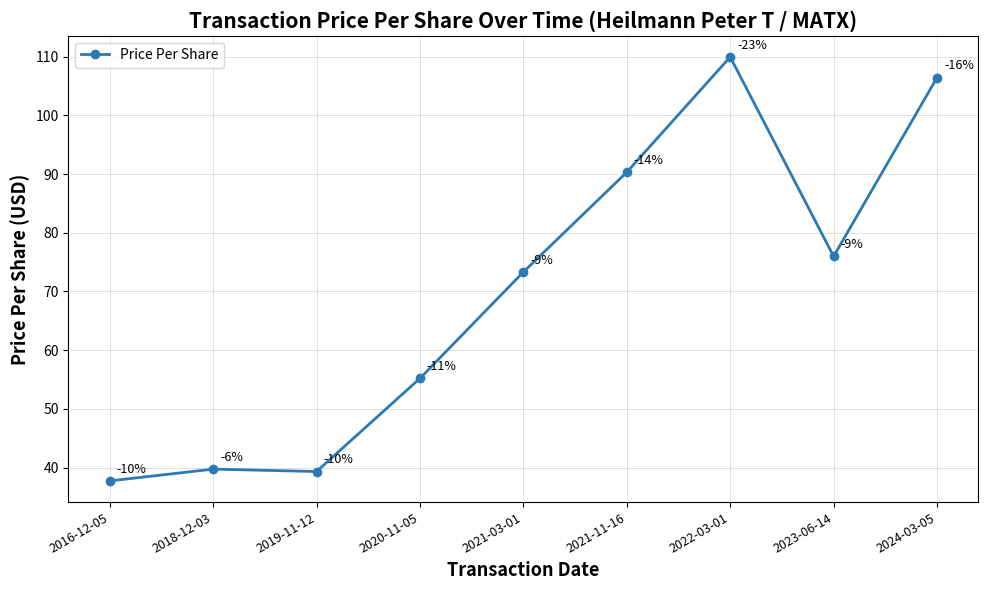

Is it true that the value at 2022-03-01 is 165.7?

False